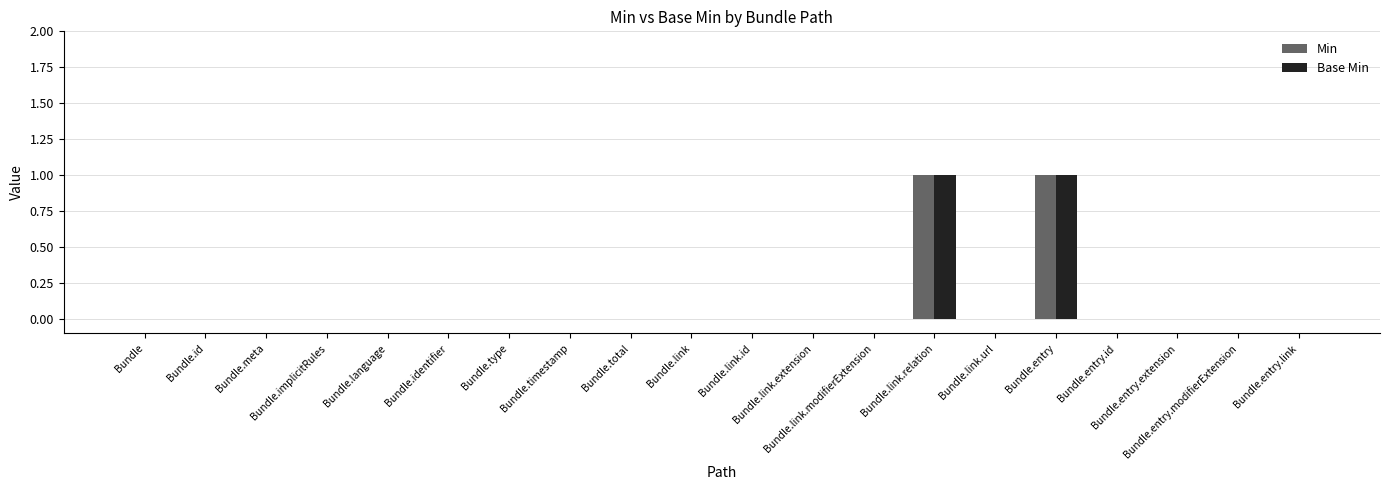

What position from the right is Bundle.link.extension?

9